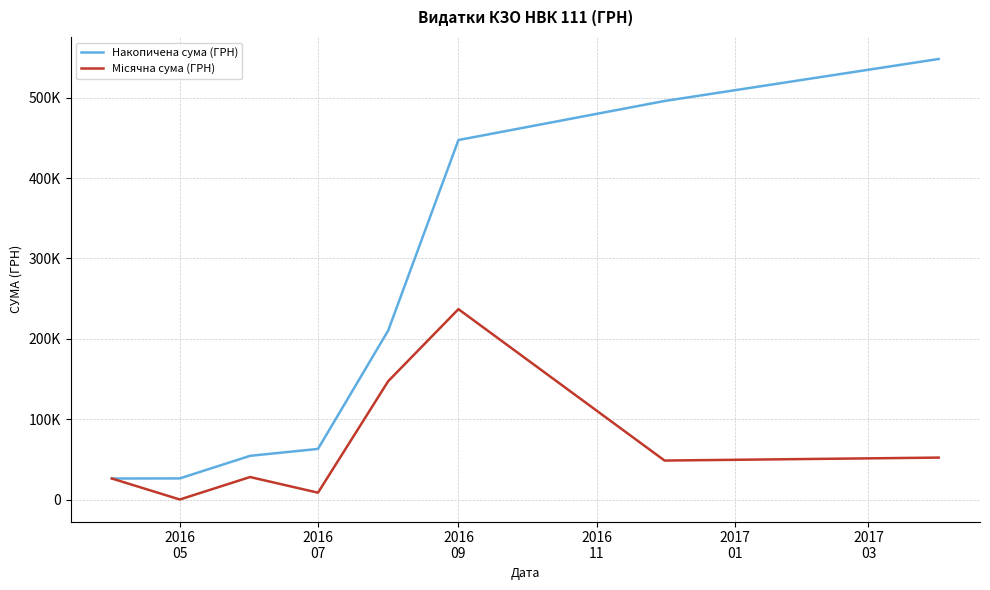

True or false: Накопичена сума (ГРН) and Місячна сума (ГРН) intersect in this chart.

False